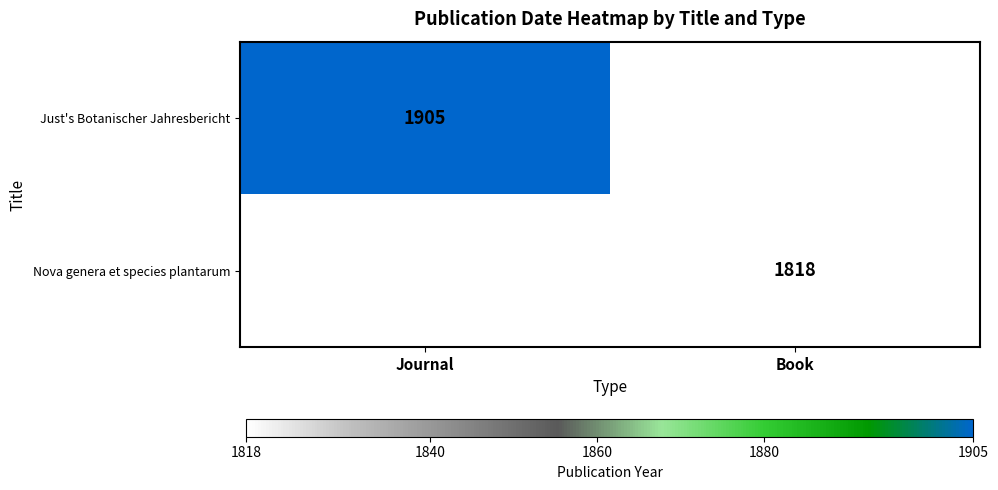

Is it true that Just's Botanischer Jahresbericht equals 2805 at Journal?

False